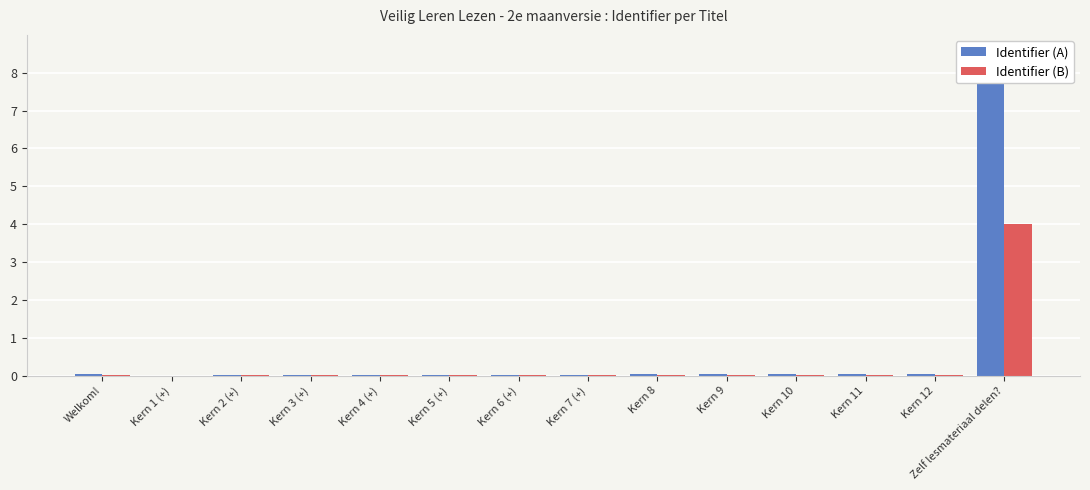

What position from the right is Kern 10?

4